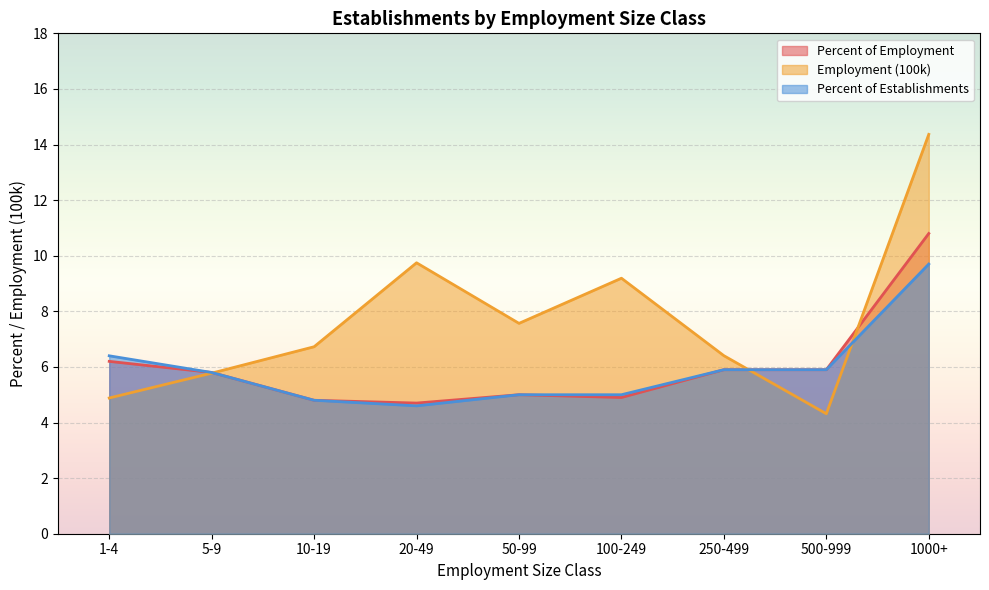

At which label does Percent of Establishments first exceed 5?

1-4